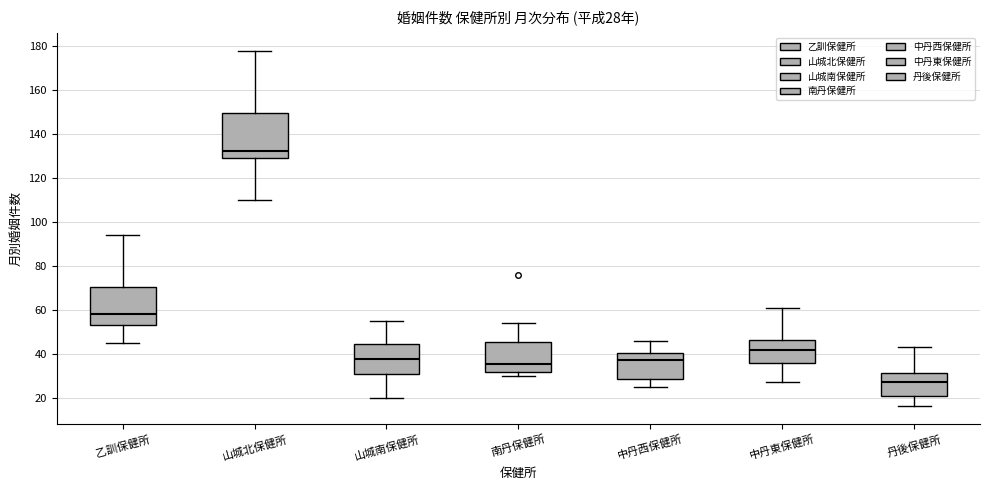

Which box is the tallest, from its lower edge to its upper edge?

山城北保健所